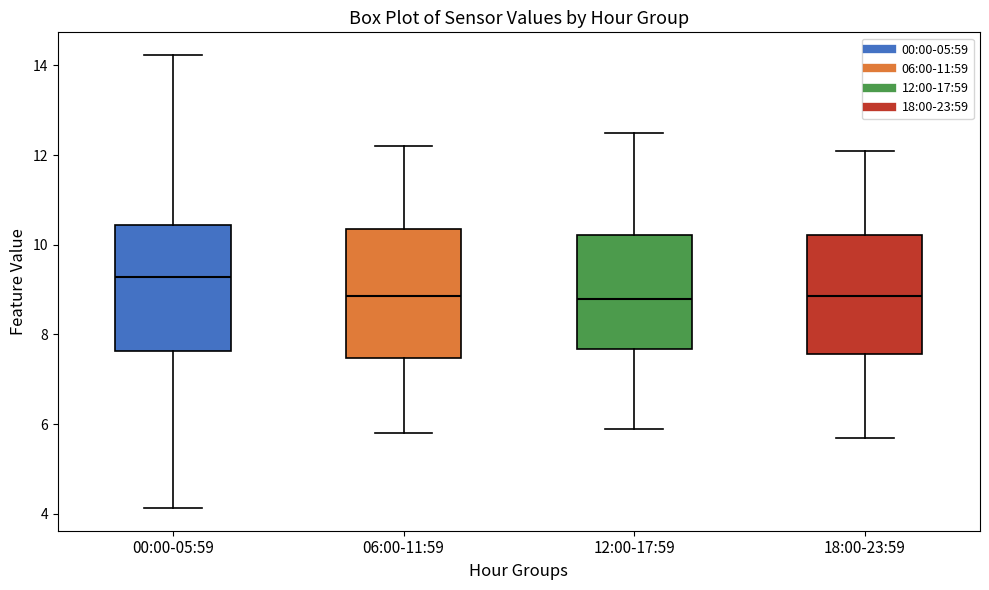

Which box's median line is the highest?

00:00-05:59